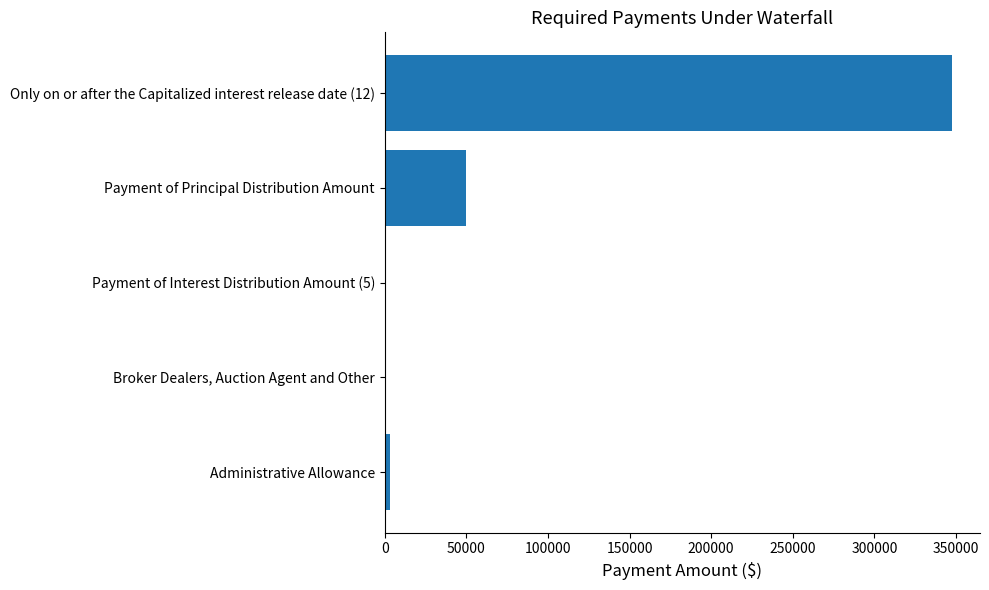

Count the number of values greater than 3061.

3